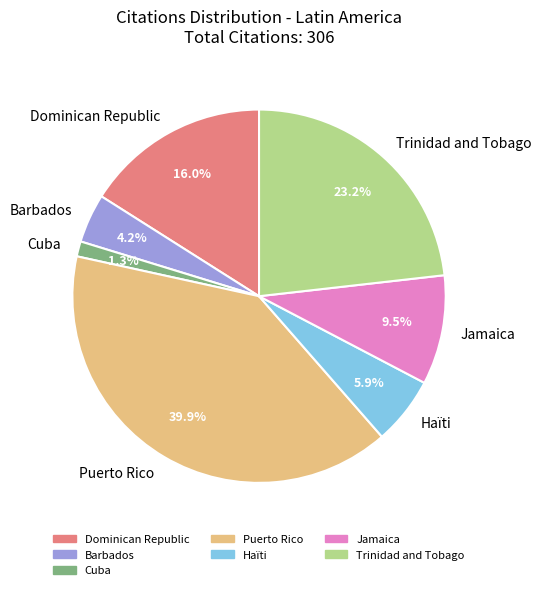

To the nearest percent, what portion does Haïti represent?

6%